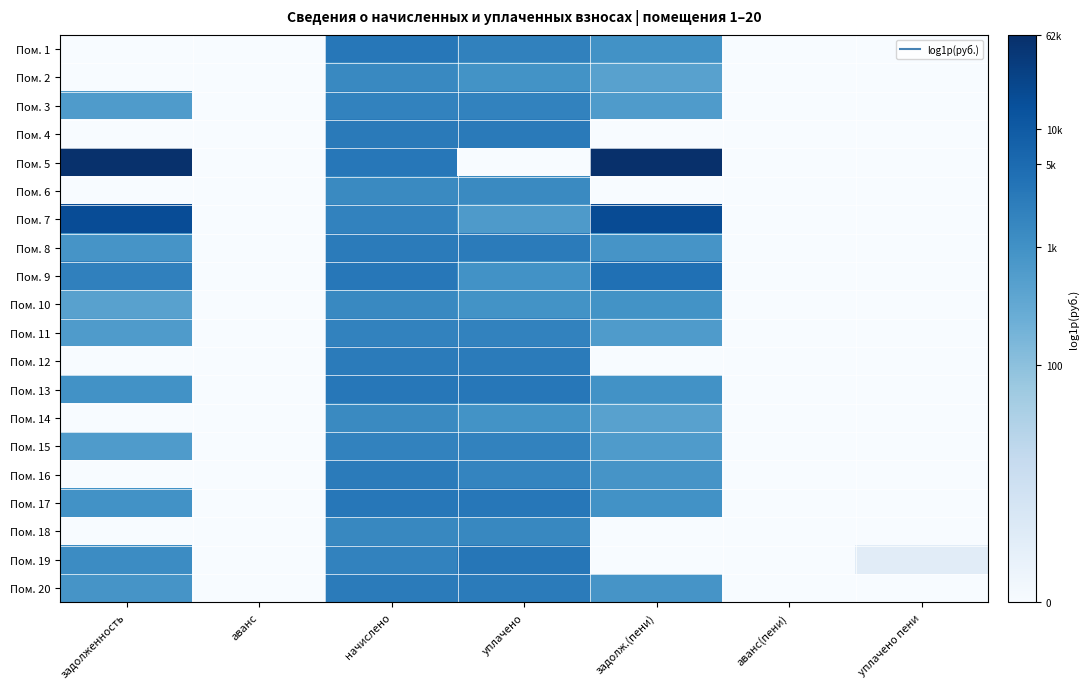

Reading left to right, transcribe all the data shown in this chart.

Пом. 1: задолженность=0.0	аванс=0.0	начислено=8.0	уплачено=7.6	задолж.(пени)=6.9	аванс(пени)=0.0	уплачено пени=0.0
Пом. 2: задолженность=0.0	аванс=0.0	начислено=7.3	уплачено=6.8	задолж.(пени)=6.2	аванс(пени)=0.0	уплачено пени=0.0
Пом. 3: задолженность=6.4	аванс=0.0	начислено=7.5	уплачено=7.5	задолж.(пени)=6.4	аванс(пени)=0.0	уплачено пени=0.0
Пом. 4: задолженность=0.0	аванс=0.0	начислено=7.9	уплачено=7.9	задолж.(пени)=0.0	аванс(пени)=0.0	уплачено пени=0.0
Пом. 5: задолженность=11.0	аванс=0.0	начислено=8.0	уплачено=0.0	задолж.(пени)=11.0	аванс(пени)=0.0	уплачено пени=0.0
Пом. 6: задолженность=0.0	аванс=0.0	начислено=7.2	уплачено=7.2	задолж.(пени)=0.0	аванс(пени)=0.0	уплачено пени=0.0
Пом. 7: задолженность=9.8	аванс=0.0	начислено=7.5	уплачено=6.5	задолж.(пени)=9.9	аванс(пени)=0.0	уплачено пени=0.0
Пом. 8: задолженность=6.7	аванс=0.0	начислено=7.8	уплачено=7.8	задолж.(пени)=6.7	аванс(пени)=0.0	уплачено пени=0.0
Пом. 9: задолженность=7.6	аванс=0.0	начислено=8.0	уплачено=6.9	задолж.(пени)=8.3	аванс(пени)=0.0	уплачено пени=0.0
Пом. 10: задолженность=6.1	аванс=0.0	начислено=7.2	уплачено=6.8	задолж.(пени)=6.8	аванс(пени)=0.0	уплачено пени=0.0
Пом. 11: задолженность=6.4	аванс=0.0	начислено=7.5	уплачено=7.5	задолж.(пени)=6.4	аванс(пени)=0.0	уплачено пени=0.0
Пом. 12: задолженность=0.0	аванс=0.0	начислено=7.8	уплачено=7.8	задолж.(пени)=0.0	аванс(пени)=0.0	уплачено пени=0.0
Пом. 13: задолженность=6.9	аванс=0.0	начислено=8.0	уплачено=8.0	задолж.(пени)=6.9	аванс(пени)=0.0	уплачено пени=0.0
Пом. 14: задолженность=0.0	аванс=0.0	начислено=7.2	уплачено=6.8	задолж.(пени)=6.1	аванс(пени)=0.0	уплачено пени=0.0
Пом. 15: задолженность=6.4	аванс=0.0	начислено=7.5	уплачено=7.5	задолж.(пени)=6.4	аванс(пени)=0.0	уплачено пени=0.0
Пом. 16: задолженность=0.0	аванс=0.0	начислено=7.8	уплачено=7.4	задолж.(пени)=6.7	аванс(пени)=0.0	уплачено пени=0.0
Пом. 17: задолженность=6.9	аванс=0.0	начислено=8.0	уплачено=8.0	задолж.(пени)=6.9	аванс(пени)=0.0	уплачено пени=0.0
Пом. 18: задолженность=0.0	аванс=0.0	начислено=7.3	уплачено=7.3	задолж.(пени)=0.0	аванс(пени)=0.0	уплачено пени=0.0
Пом. 19: задолженность=7.1	аванс=0.0	начислено=7.5	уплачено=8.0	задолж.(пени)=0.0	аванс(пени)=0.0	уплачено пени=1.2
Пом. 20: задолженность=6.7	аванс=0.0	начислено=7.8	уплачено=7.8	задолж.(пени)=6.7	аванс(пени)=0.0	уплачено пени=0.0